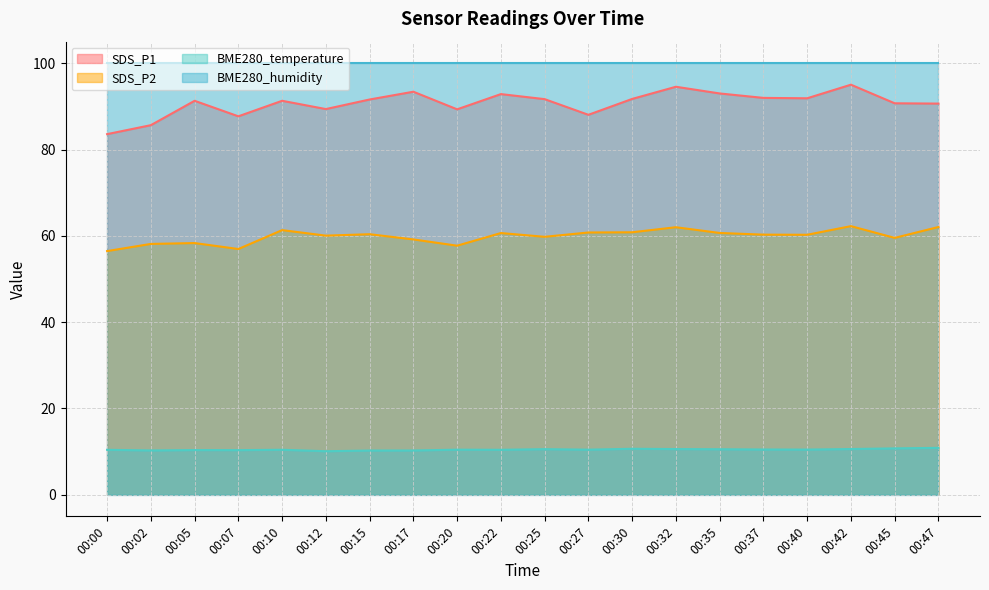

What is the sum of all SDS_P2 values?

1197.6